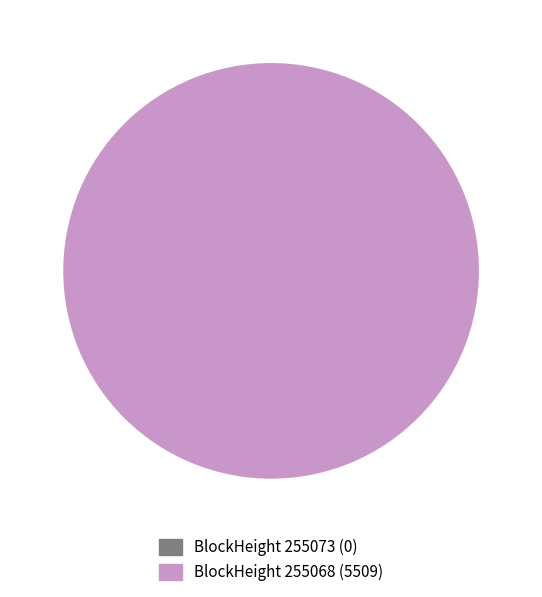

Which slice is the largest?

255068 (Nonce=5509)